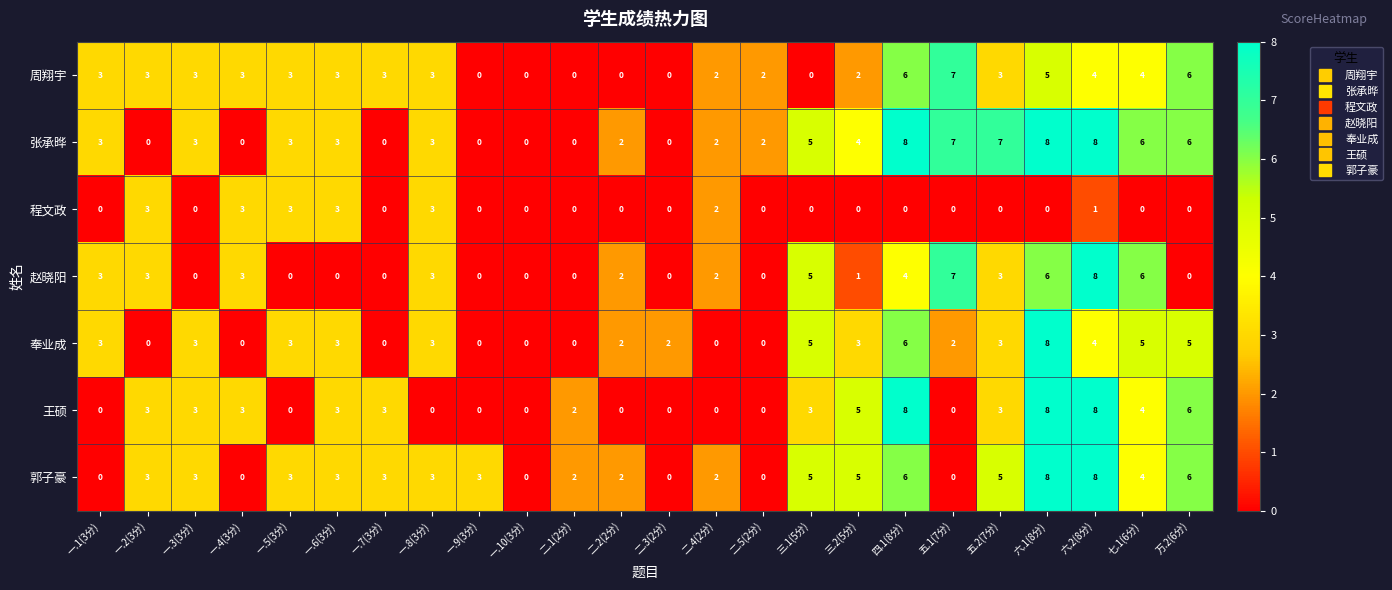

Read the 王硕 value at 一.6(3分).

3